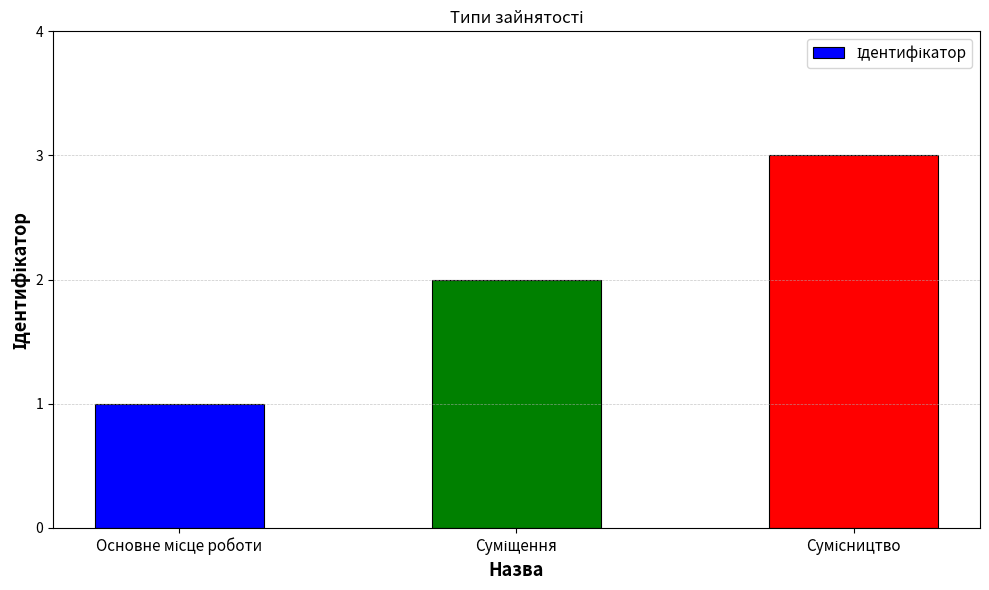

What is the sum of all values?

6